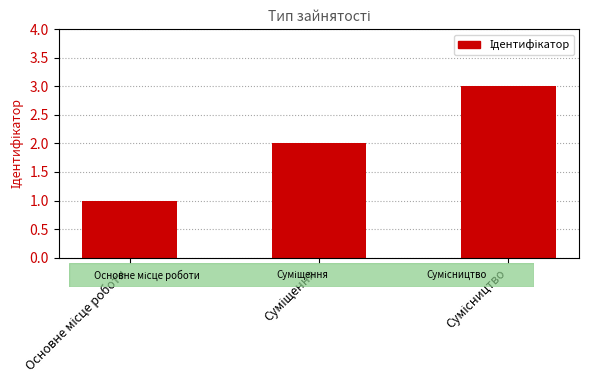

How many data points does each series have?

3